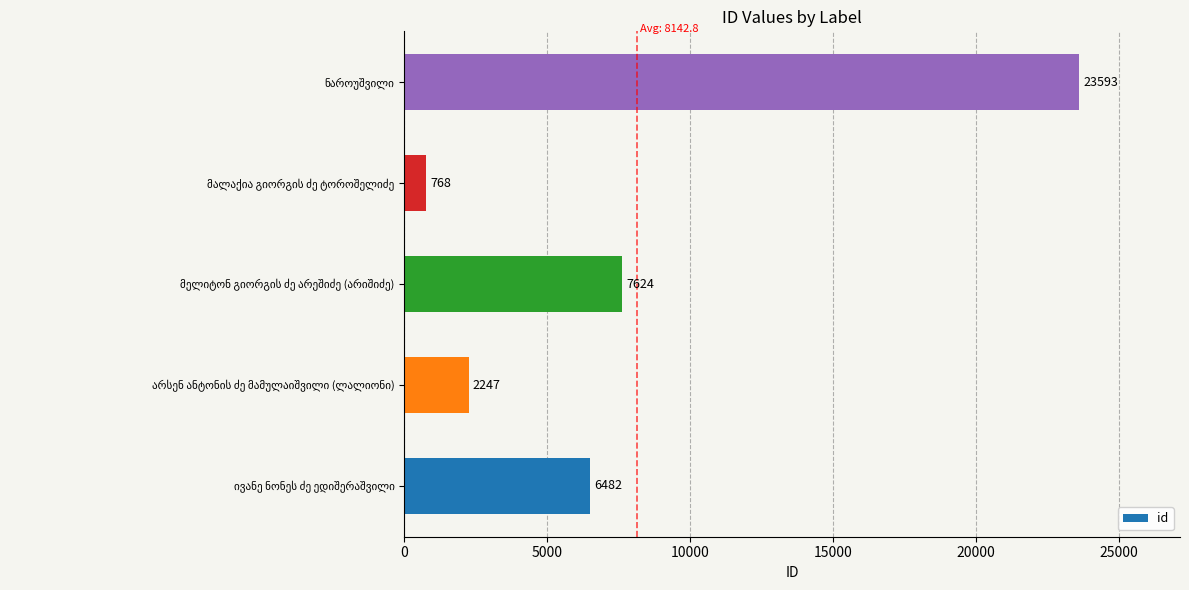

What is the difference between the maximum and second lowest values?

21346